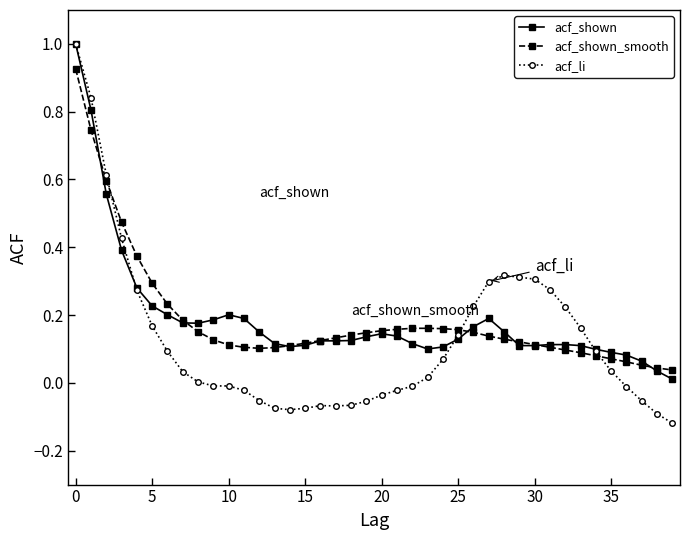

What is the maximum value for acf_li?

1.0